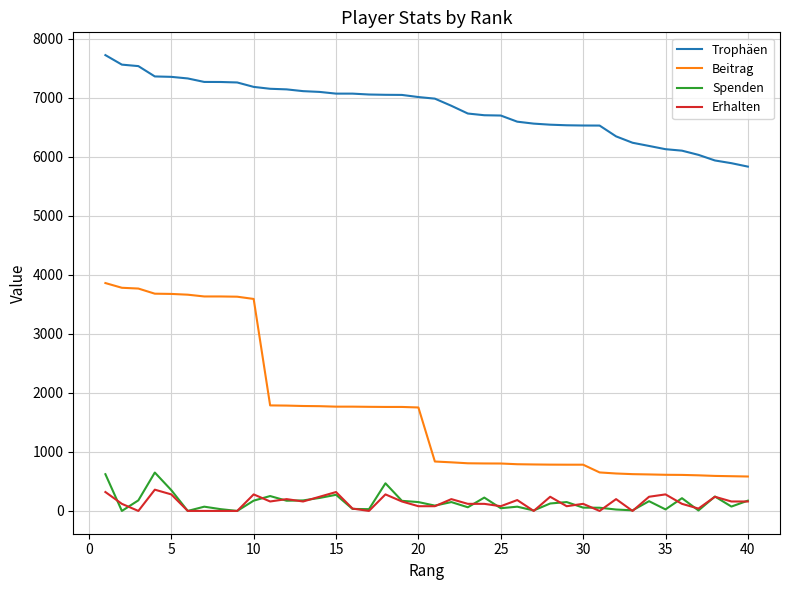

What is the lowest value of the Trophäen series?

5831